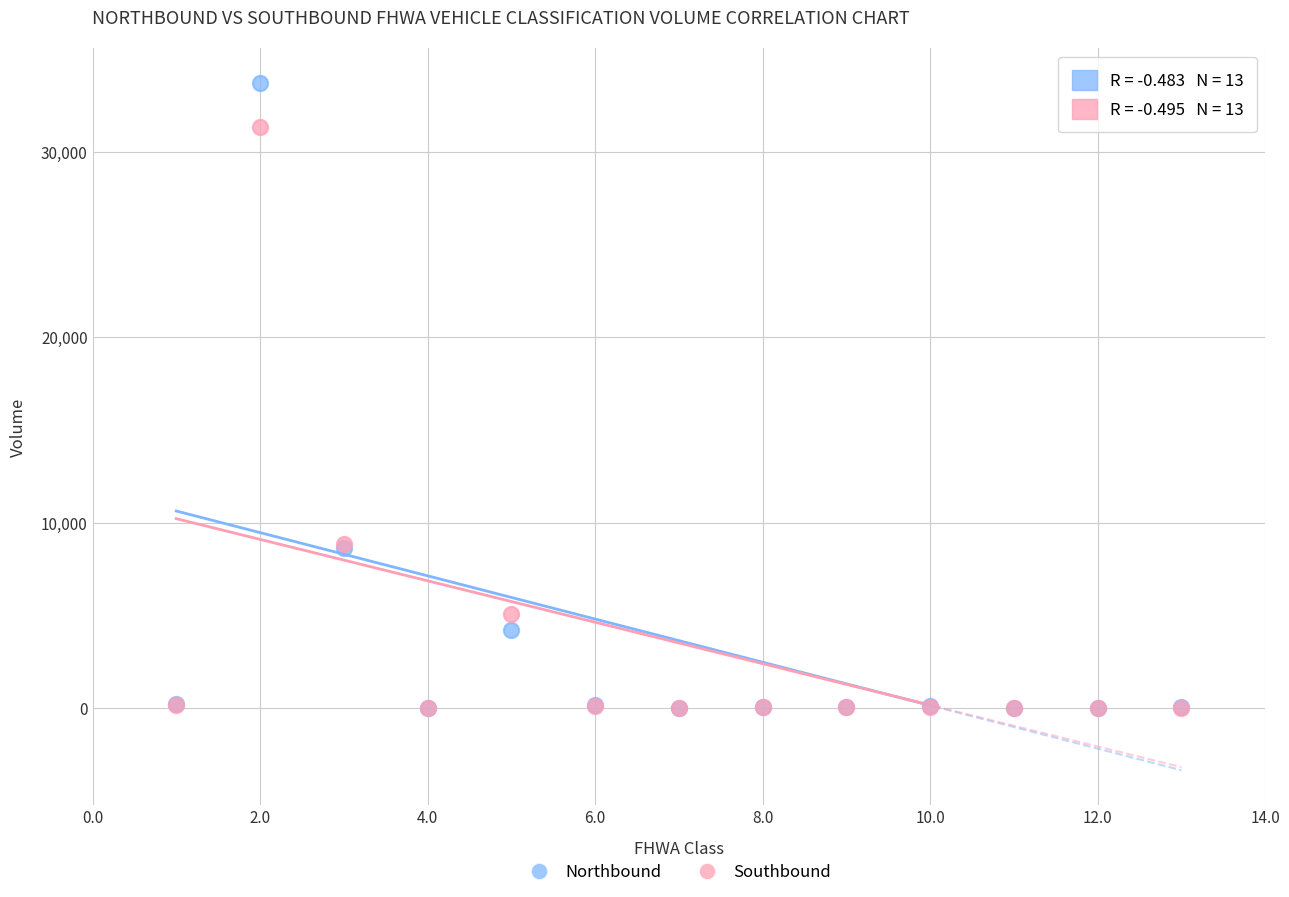

Which series has the widest spread of Y values?

Northbound